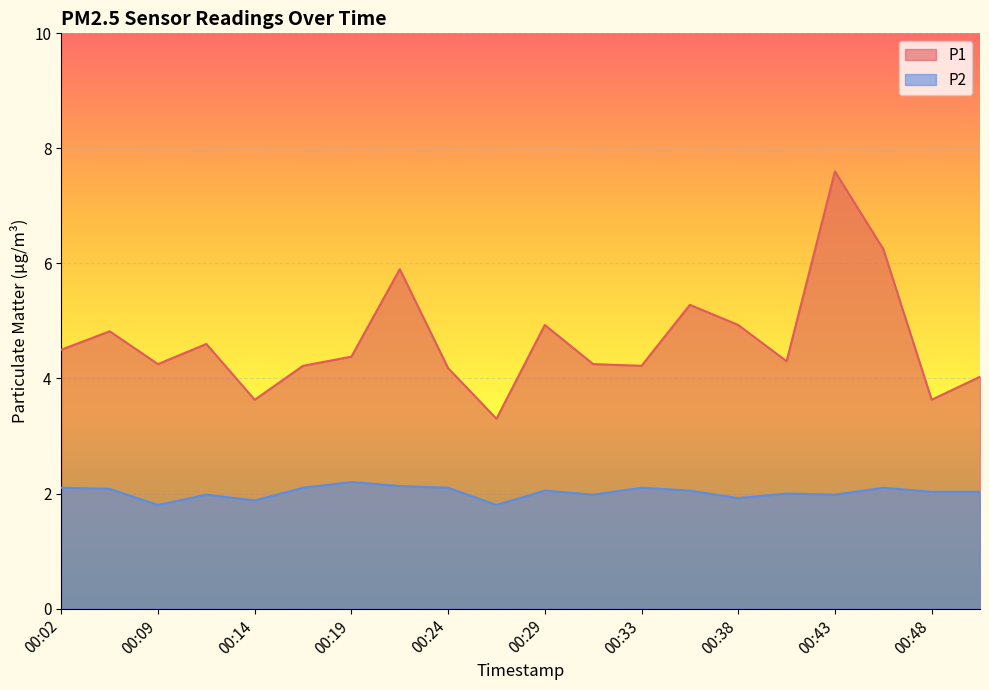

List the series in order of their peak value, highest first.

P1, P2